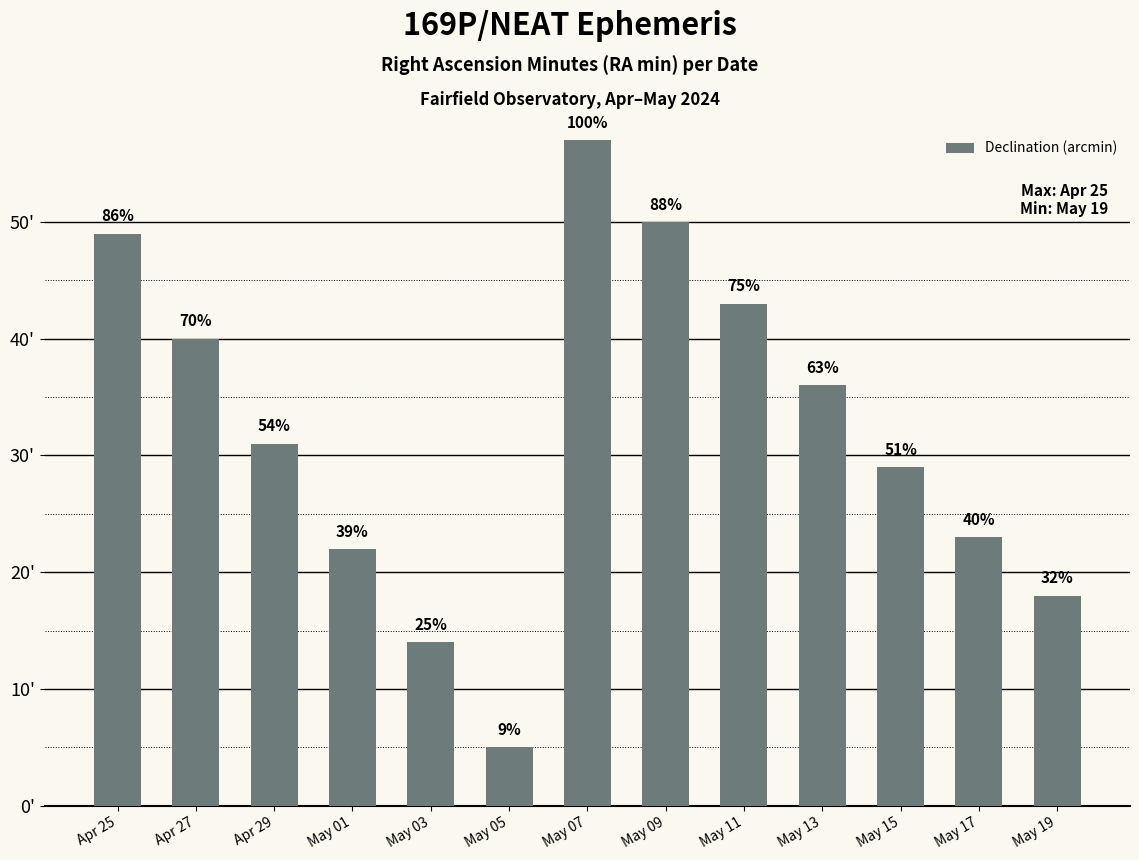

True or false: the data shows 41 at May 17.

False